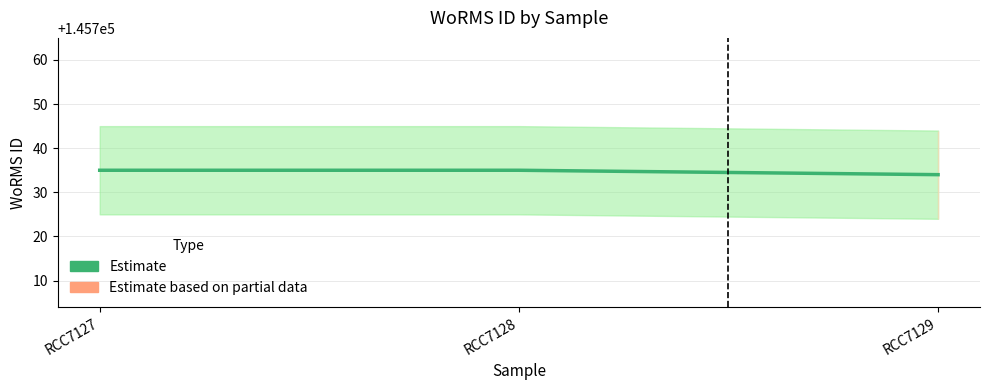

What is the average value?

145735